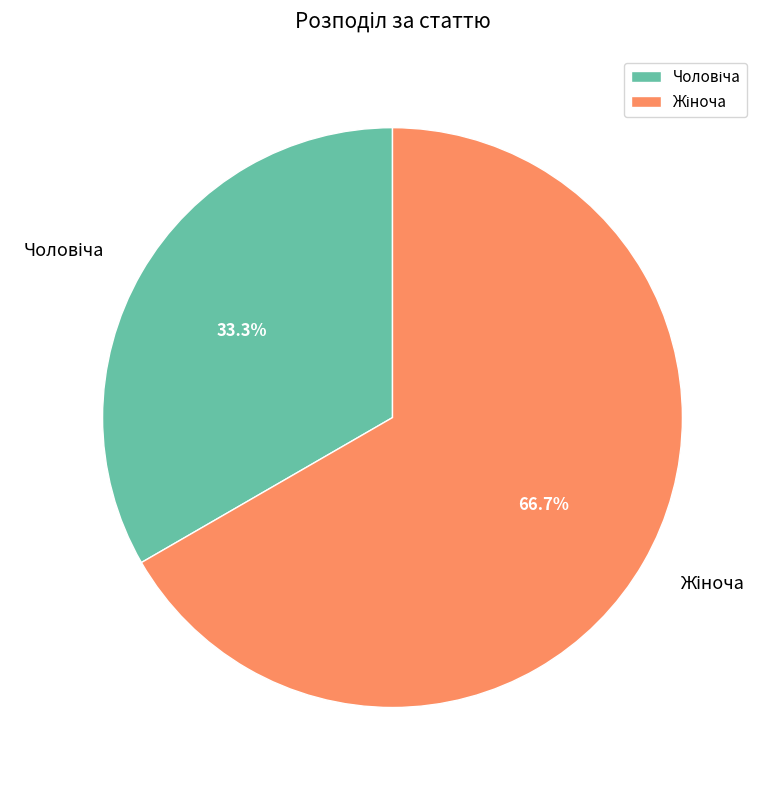

Is there a majority slice in this chart?

Yes